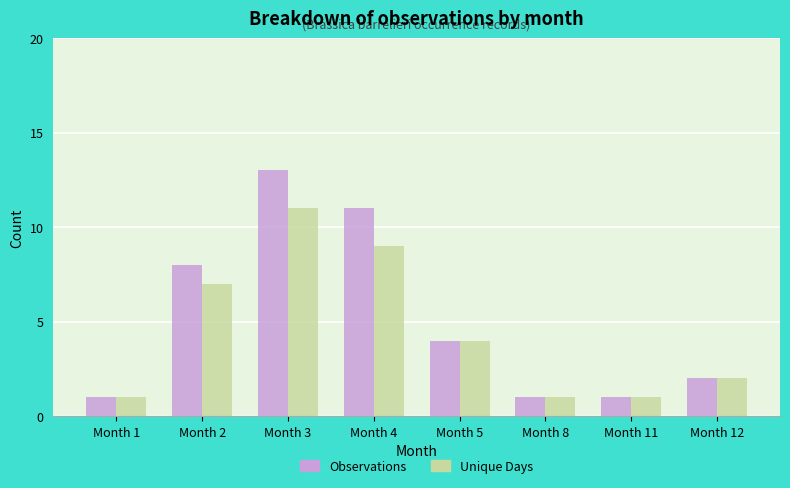

What are all the series names shown in the legend?

Observations, Unique Days